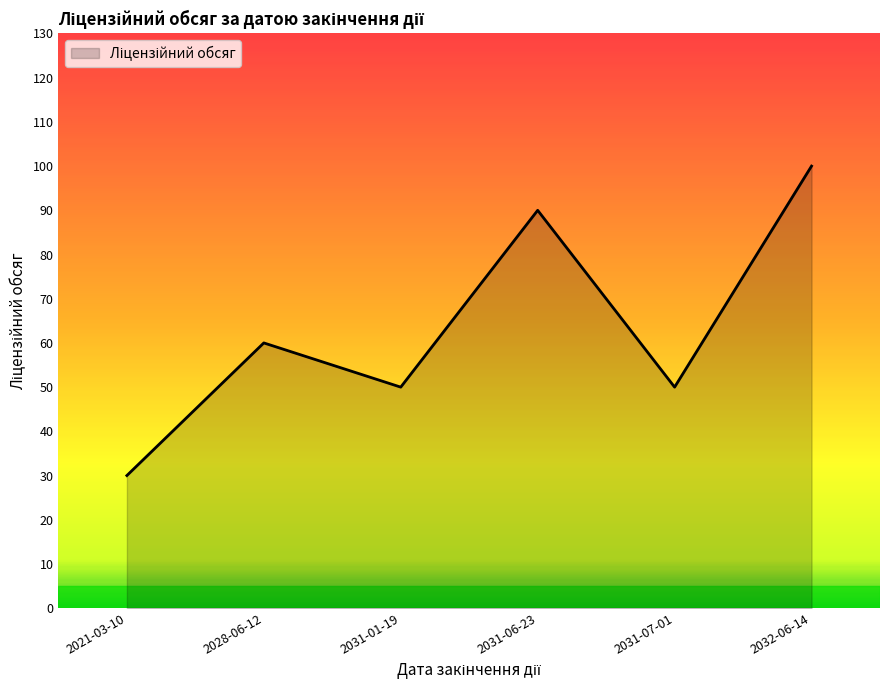

How many series are shown in this chart?

1